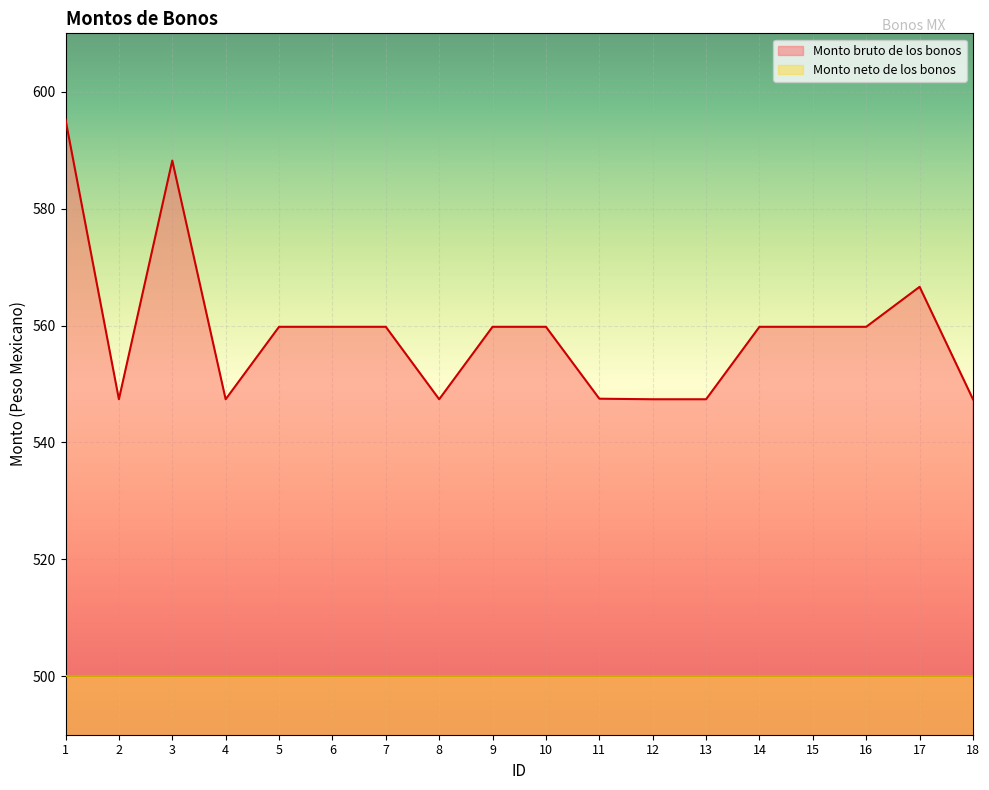

Reading left to right, list all the values displayed in this chart.

595.2	547.4	588.2	547.4	559.8	559.8	559.8	547.4	559.8	559.8	547.5	547.4	547.4	559.8	559.8	559.8	566.6	547.4